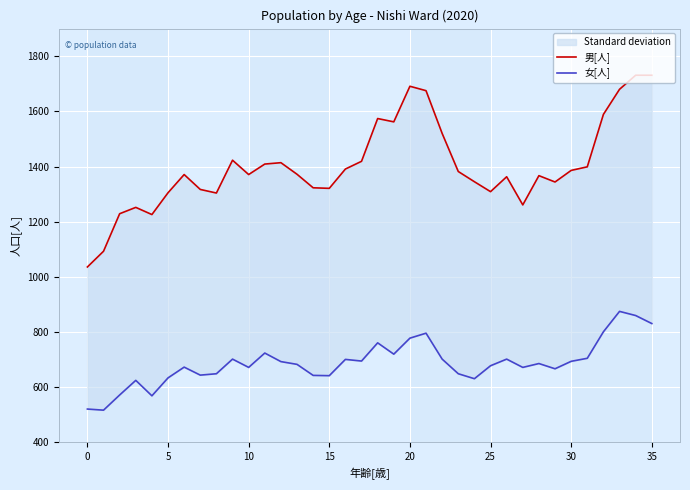

What is the label of the 22nd point from the left?

21